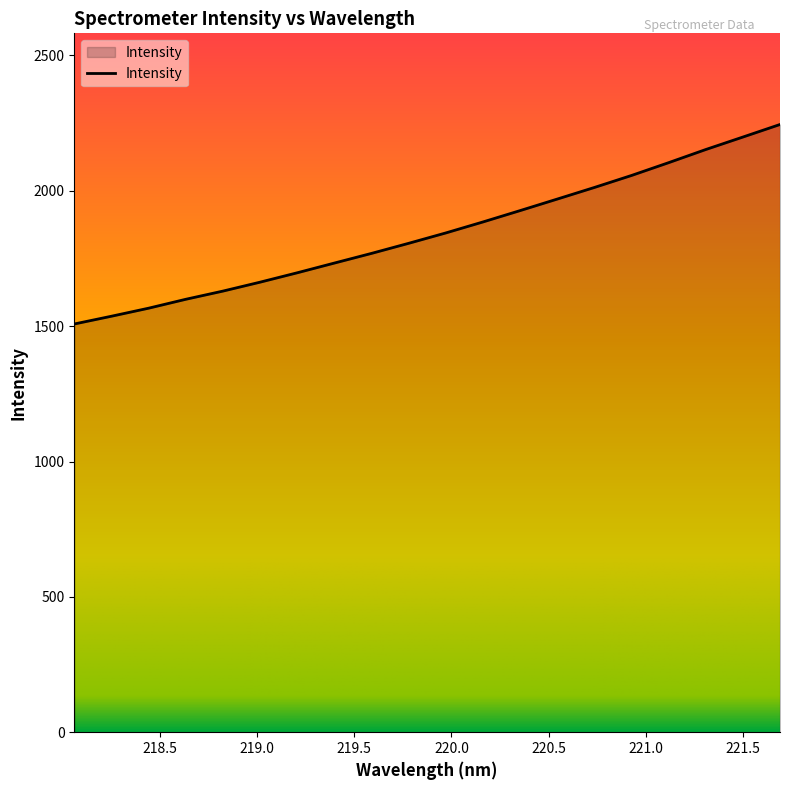

What is the difference between the maximum and minimum values?

737.0